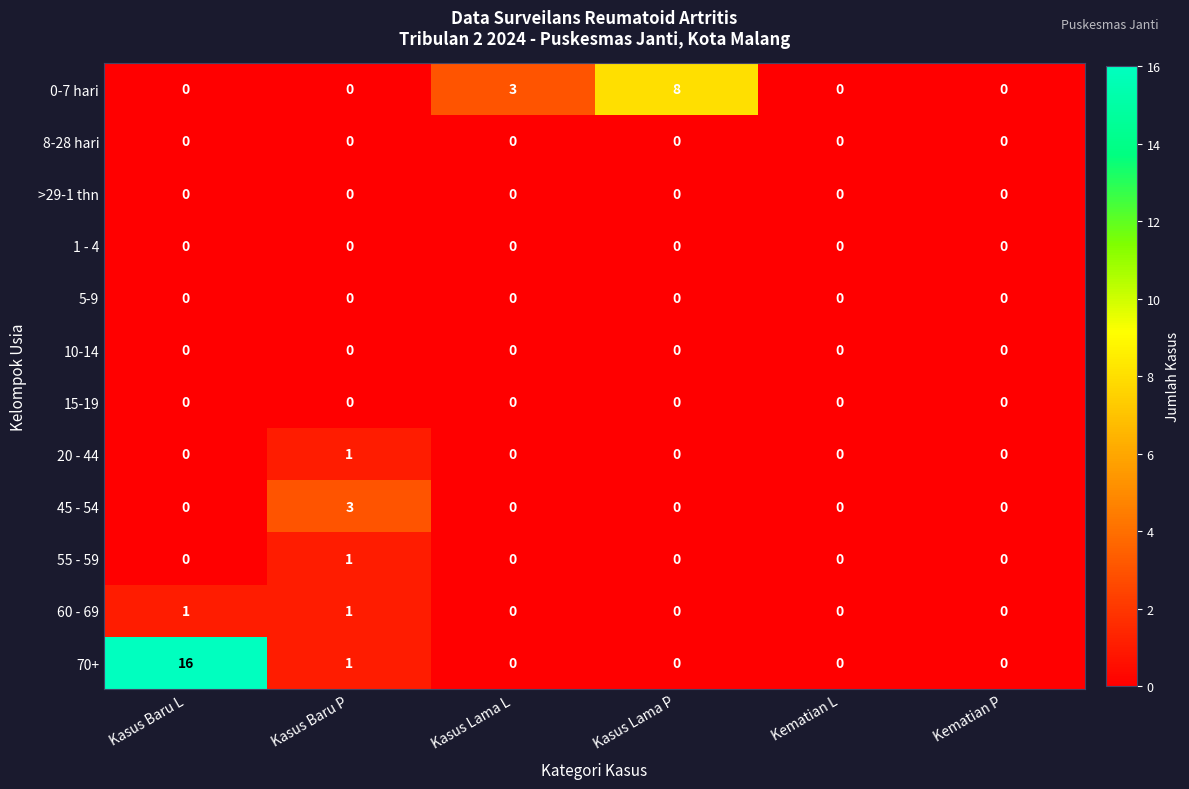

Which series has the largest total across all categories?

70+